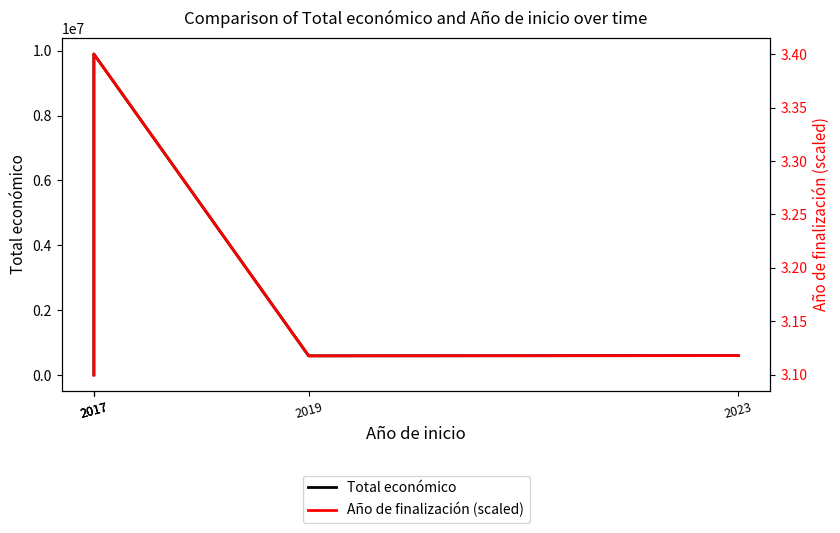

At which category does Año de finalización (scaled) reach its first local peak?

2017